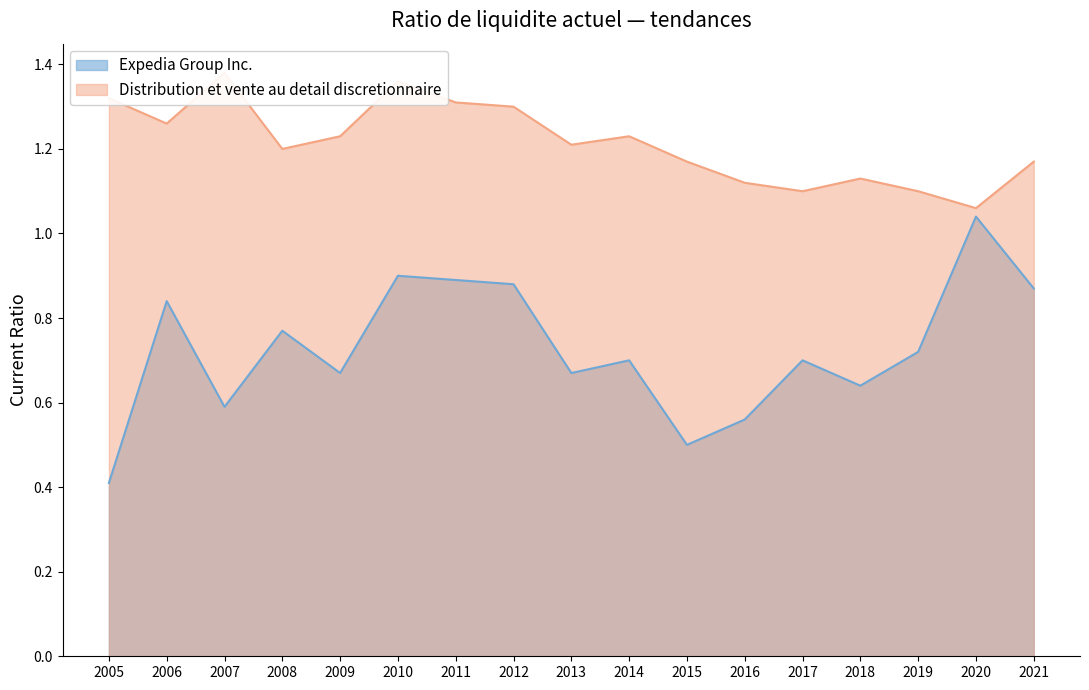

List the series in order of their overall mean, highest first.

Distribution et vente au detail discretionnaire, Expedia Group Inc.